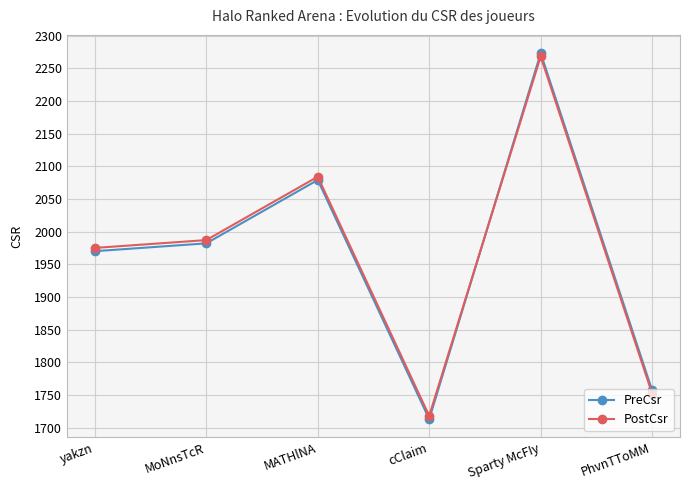

Read the PreCsr value at yakzn.

1970